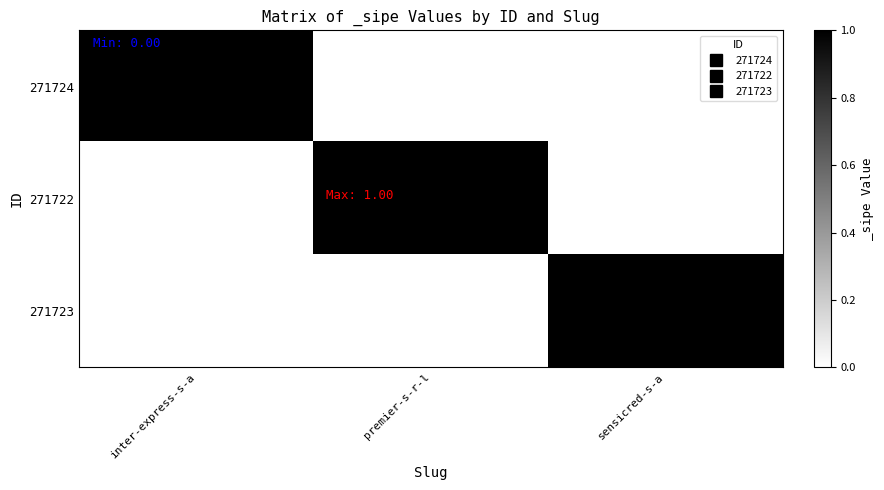

Reading left to right, transcribe all the data shown in this chart.

271724: inter-express-s-a=1	premier-s-r-l=0	sensicred-s-a=0
271722: inter-express-s-a=0	premier-s-r-l=1	sensicred-s-a=0
271723: inter-express-s-a=0	premier-s-r-l=0	sensicred-s-a=1